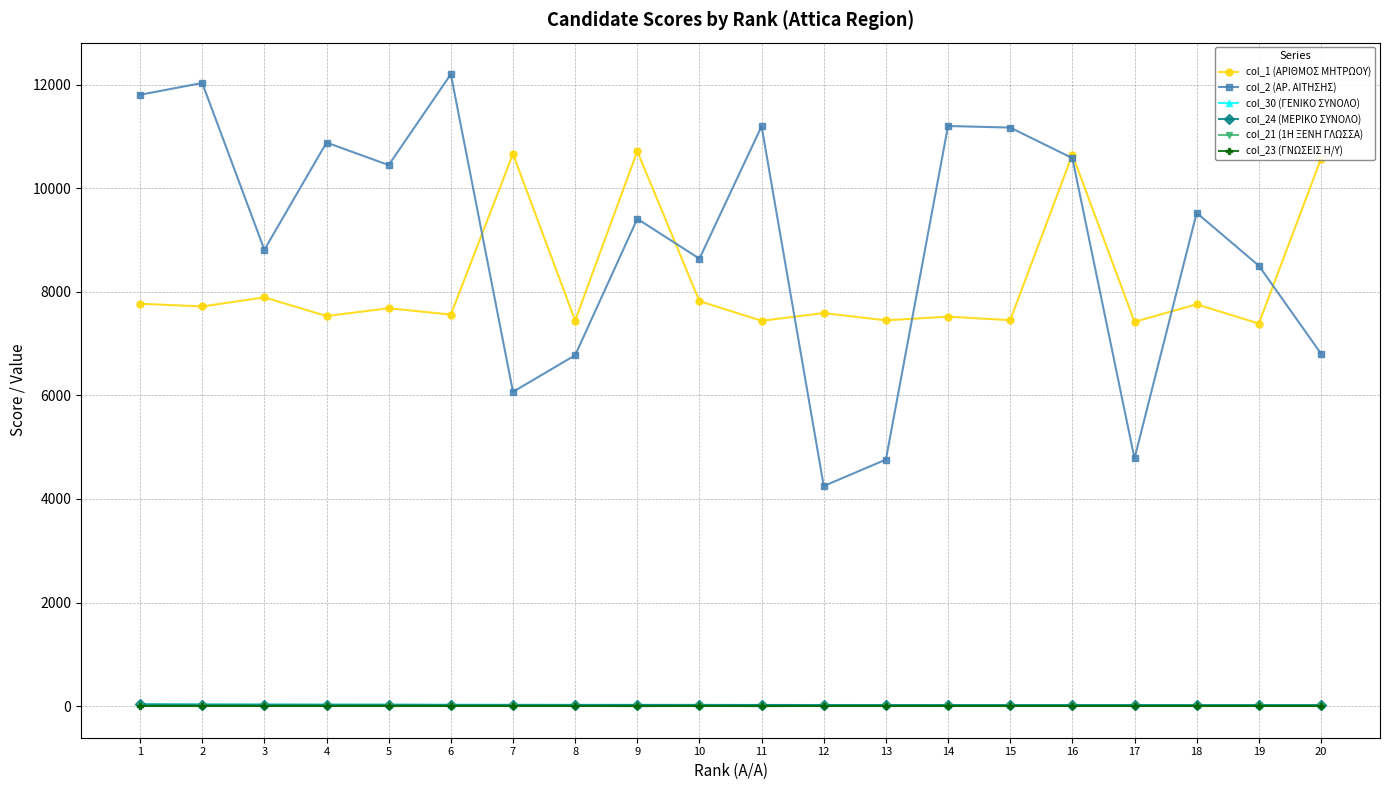

Which series has the largest range (max minus min)?

col_2 (ΑΡ. ΑΙΤΗΣΗΣ)